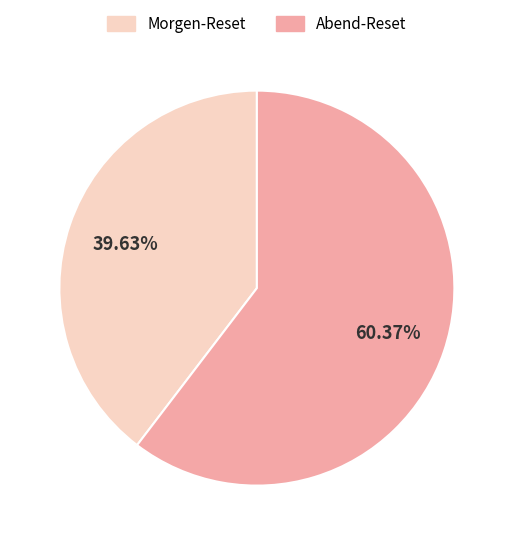

Does Abend-Reset account for over 50% of the chart?

Yes